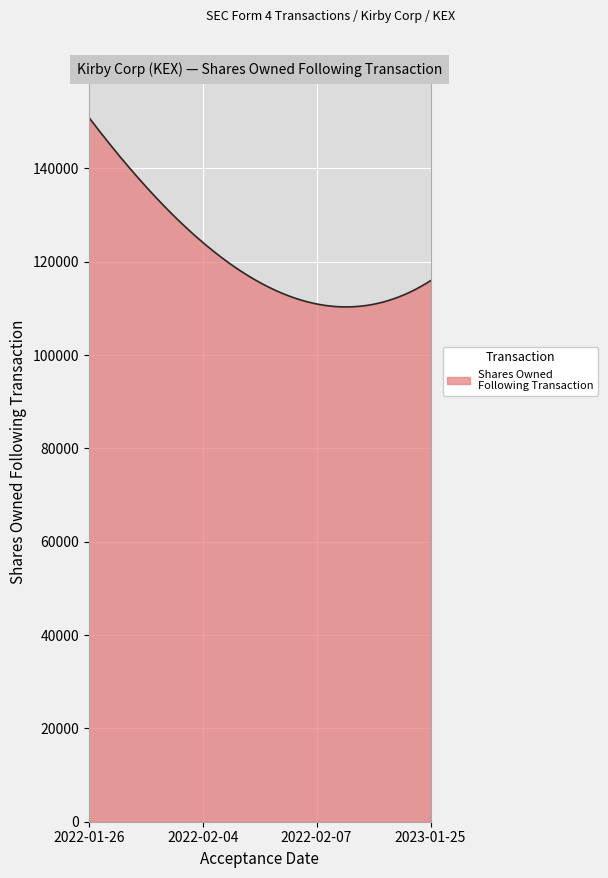

What is the difference between the maximum and minimum values?

40637.8